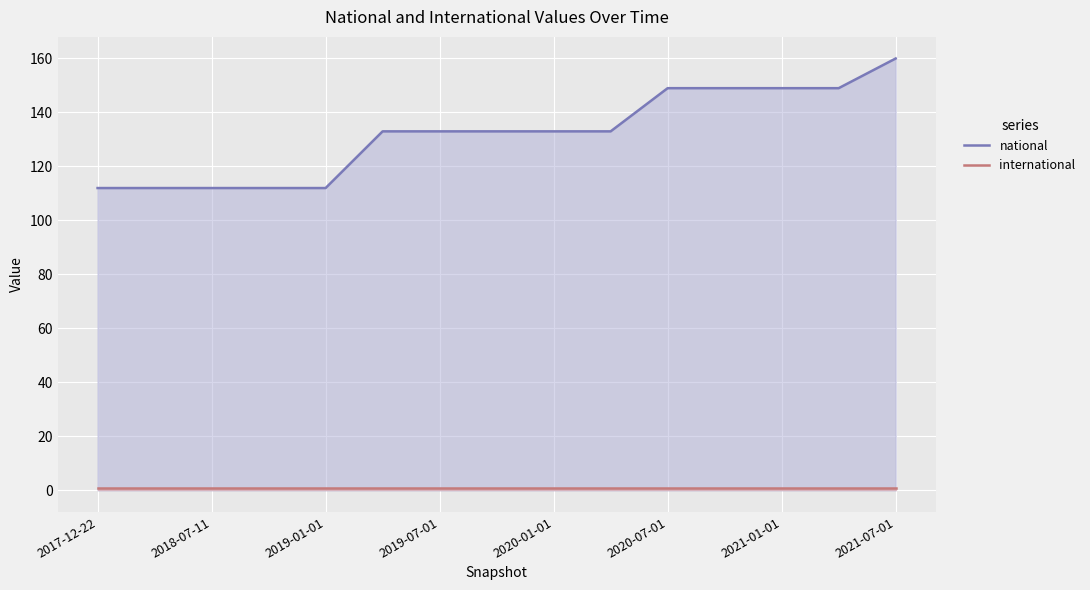

True or false: national and international intersect in this chart.

False